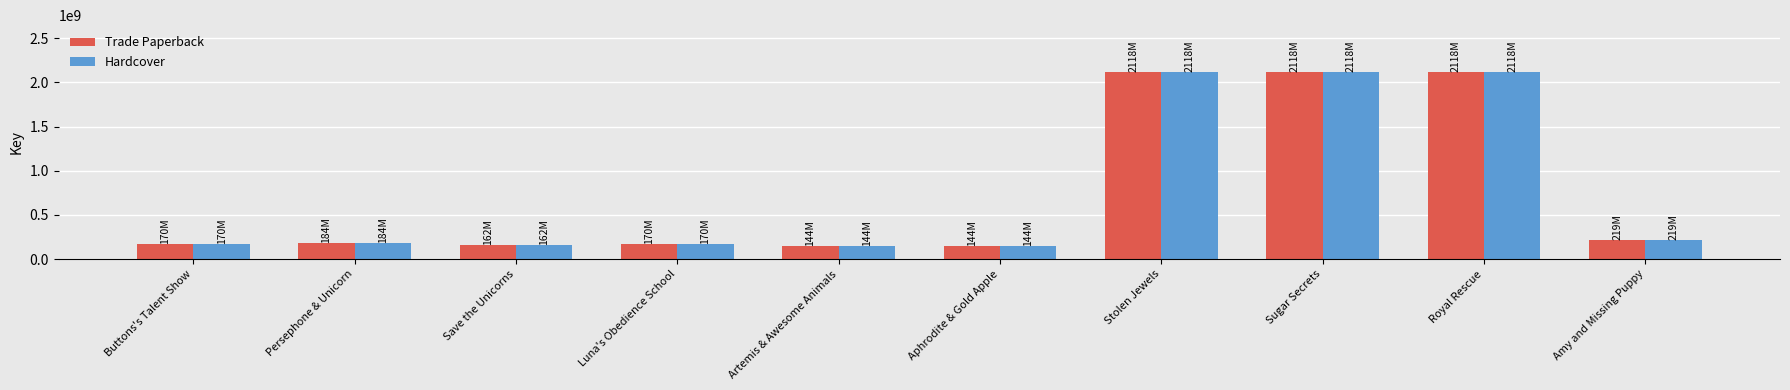

What is the label of the 5th bar from the left?

Artemis & Awesome Animals